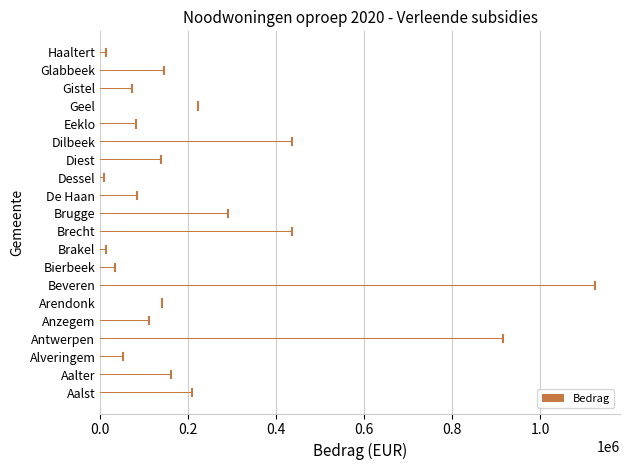

How many bars are there in total?

20